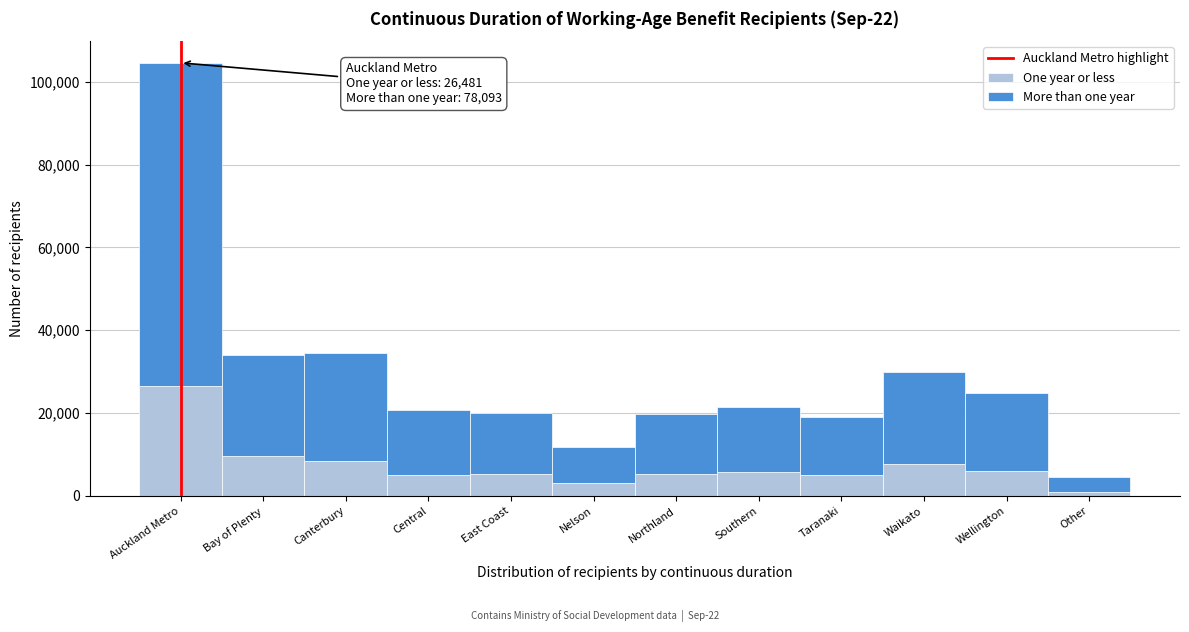

What is the average value of the One year or less series?

7391